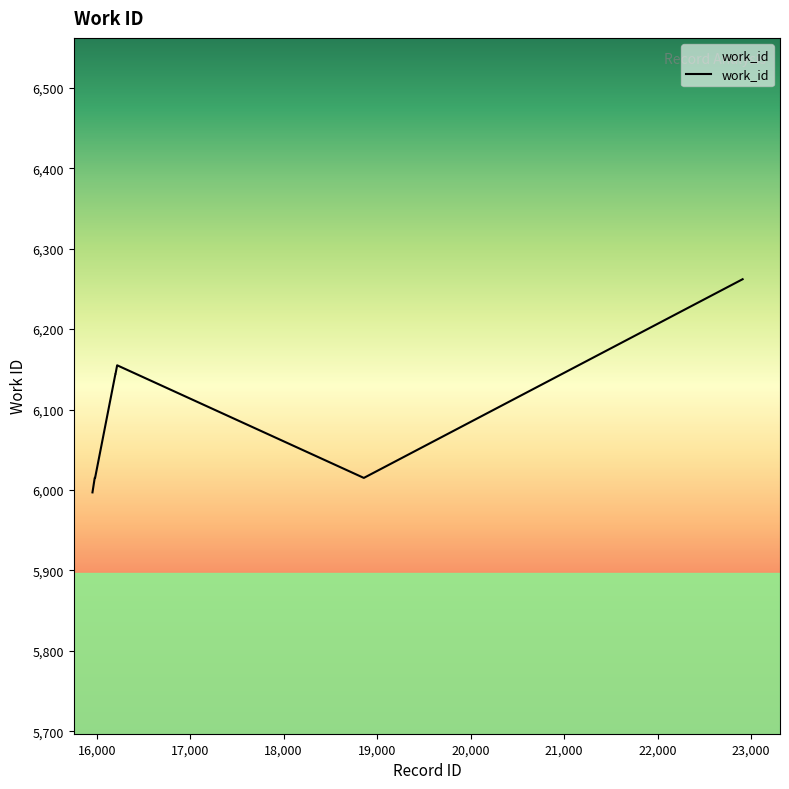

Reading left to right, transcribe all the data shown in this chart.

5997	6015	6015	6015	6144	6144	6155	6015	6262